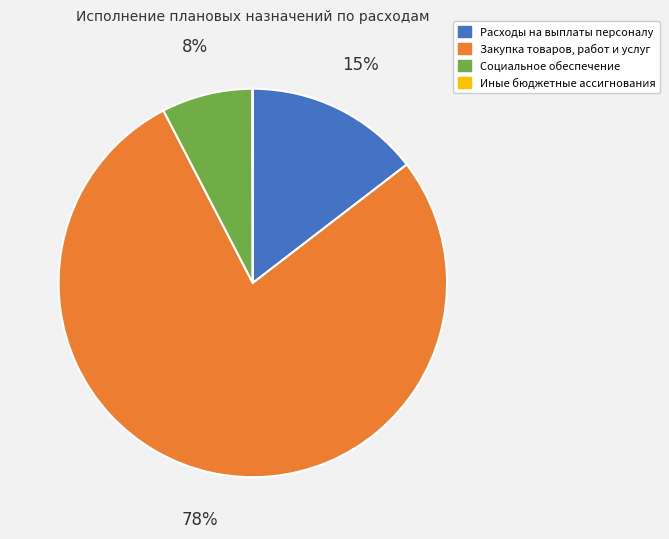

Approximately how many times larger is the value at Расходы на выплаты персоналу compared to Социальное обеспечение?

1.9